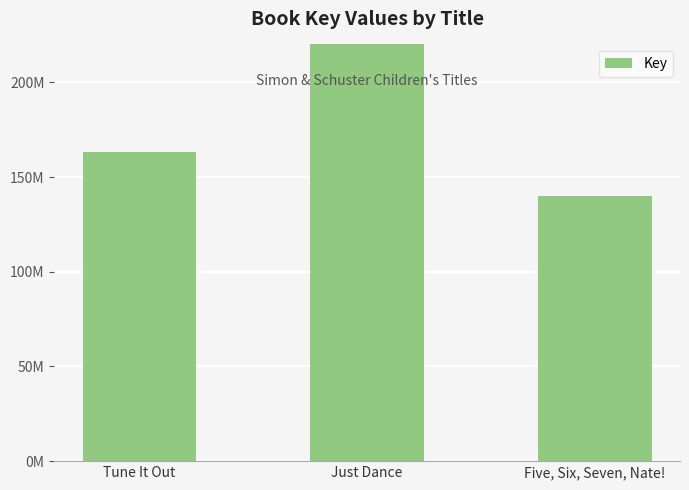

What position from the right is Just Dance?

2